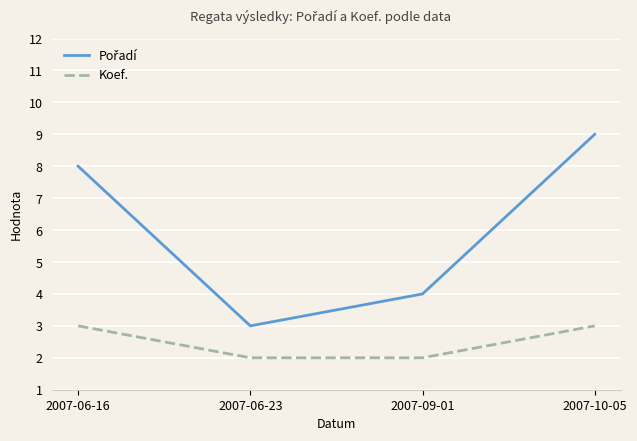

What position from the right is 2007-10-05?

1